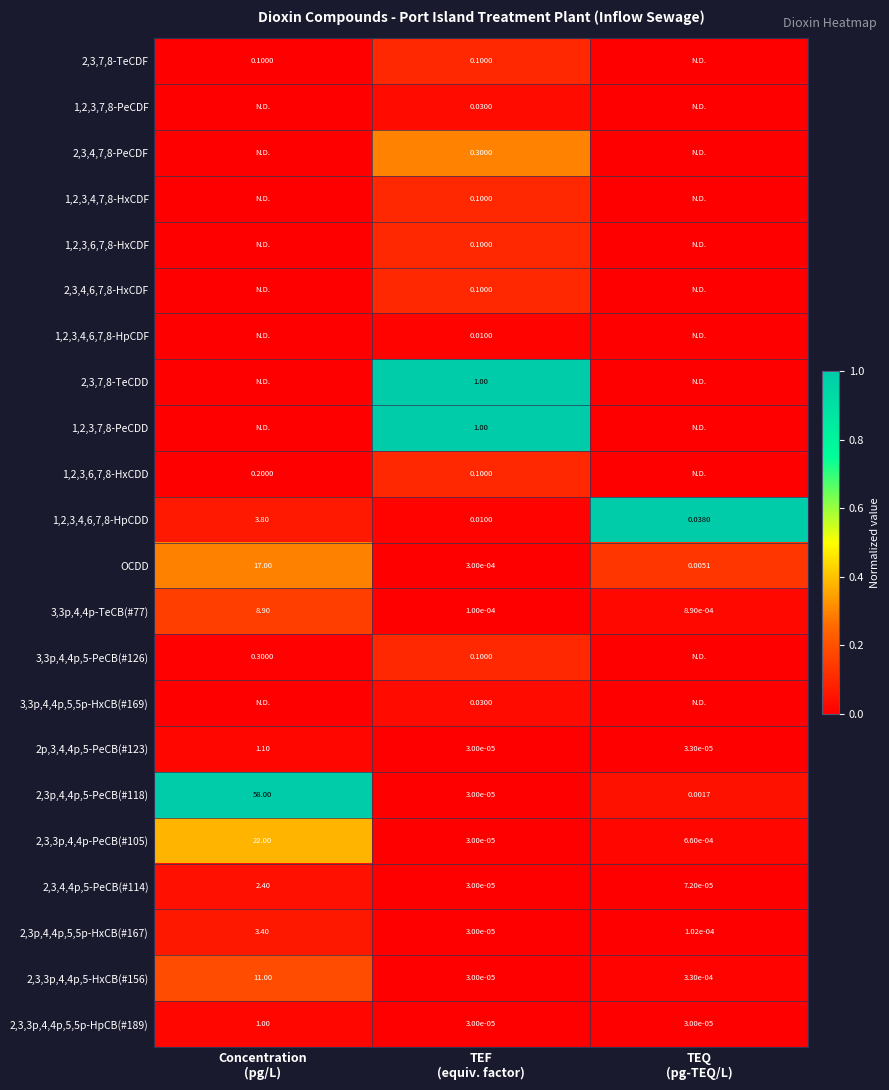

The 2,3,4,6,7,8-HxCDF series shows 0.1 at TEQ (pg-TEQ/L). True or false?

False